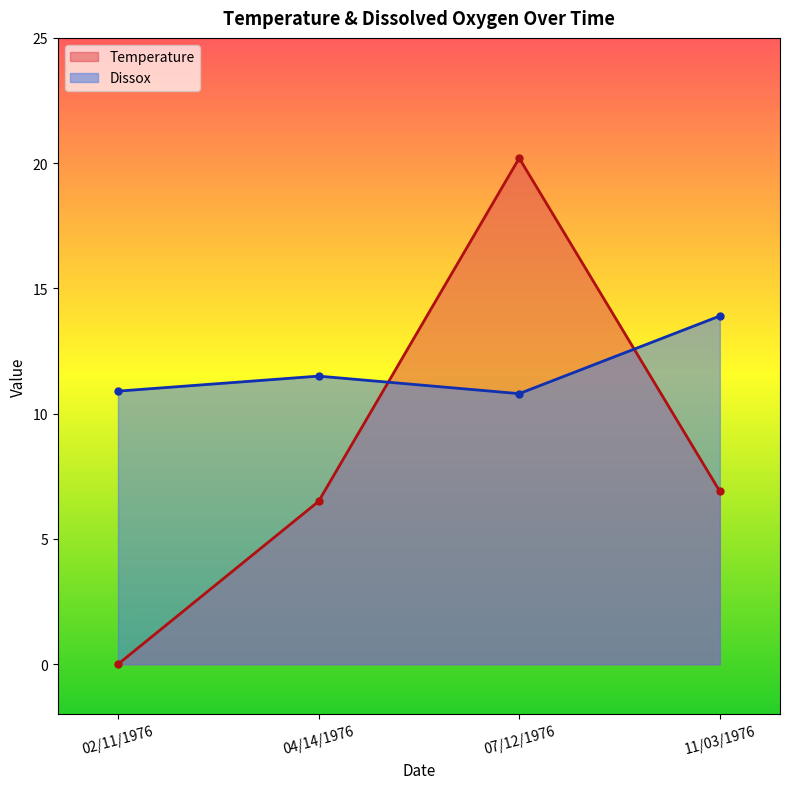

Which category has the highest value in the Dissox series?

11/03/1976